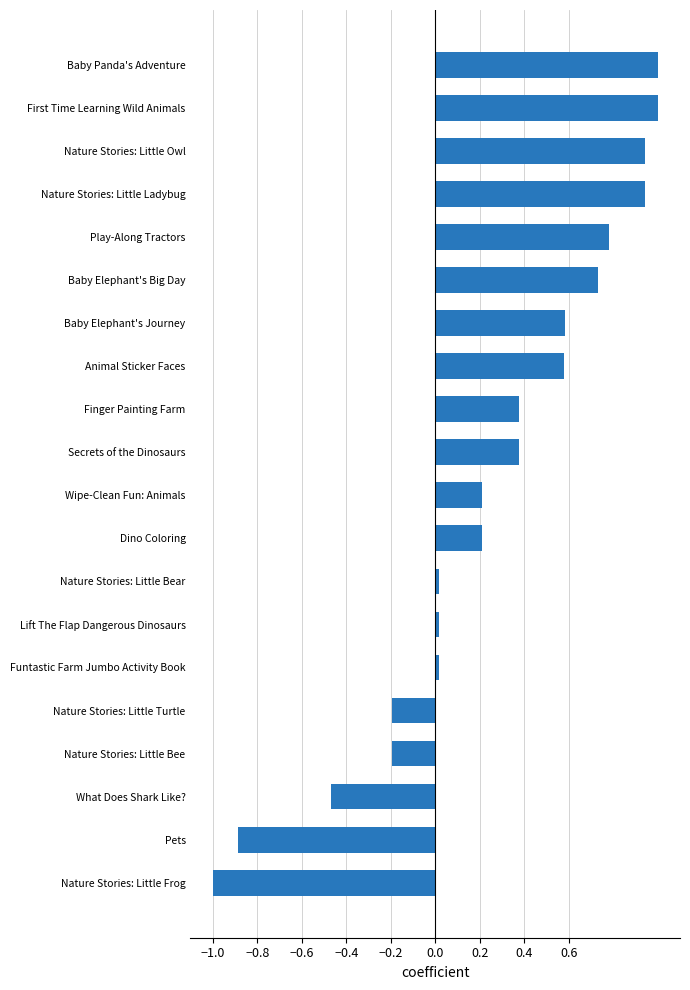

The value at Nature Stories: Little Bear is 0.0. True or false?

True